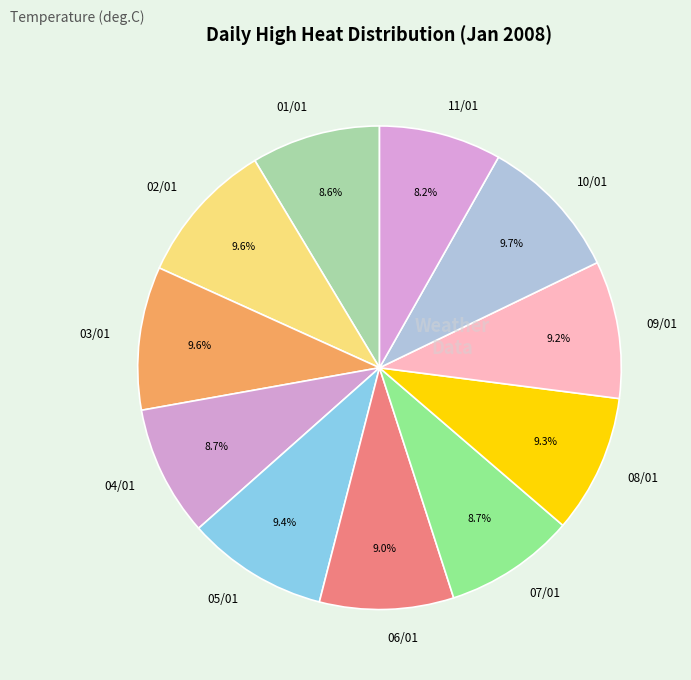

To the nearest percent, what percentage of the pie is 03/01?

10%